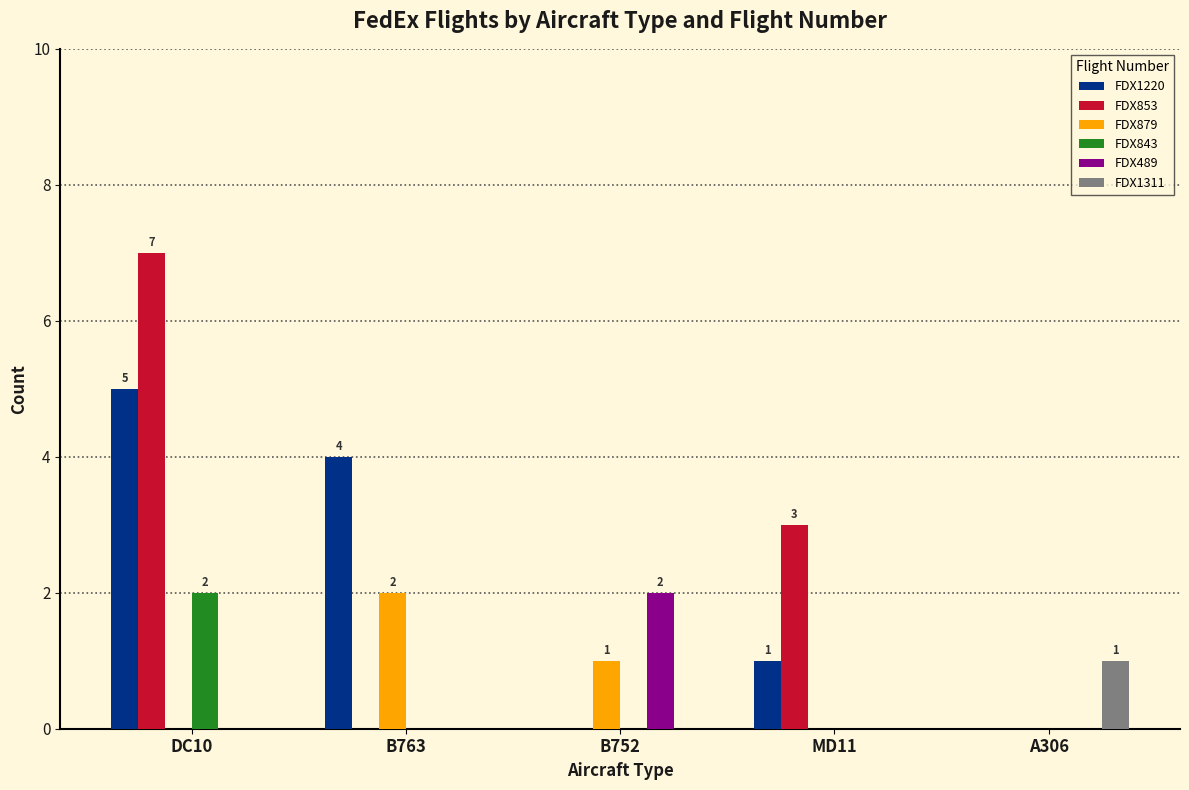

Is it true that FDX489 equals 0 at A306?

True